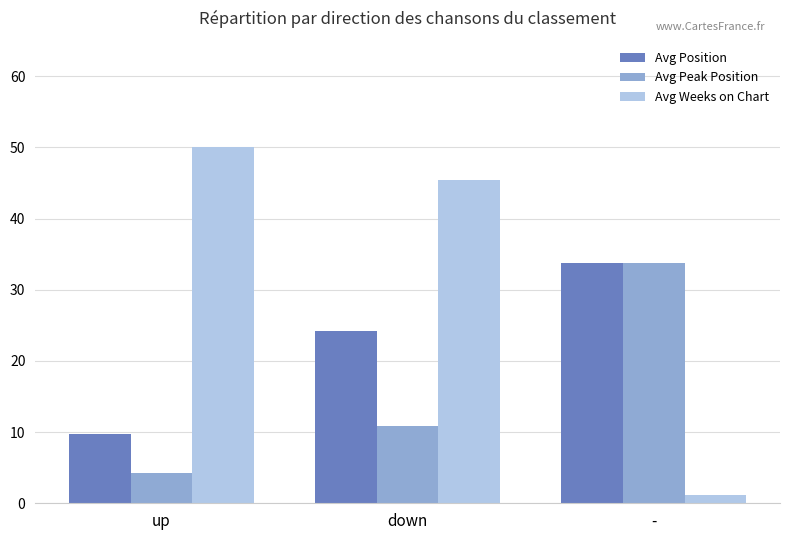

Rank the series by their average value, from highest to lowest.

Avg Weeks on Chart, Avg Position, Avg Peak Position